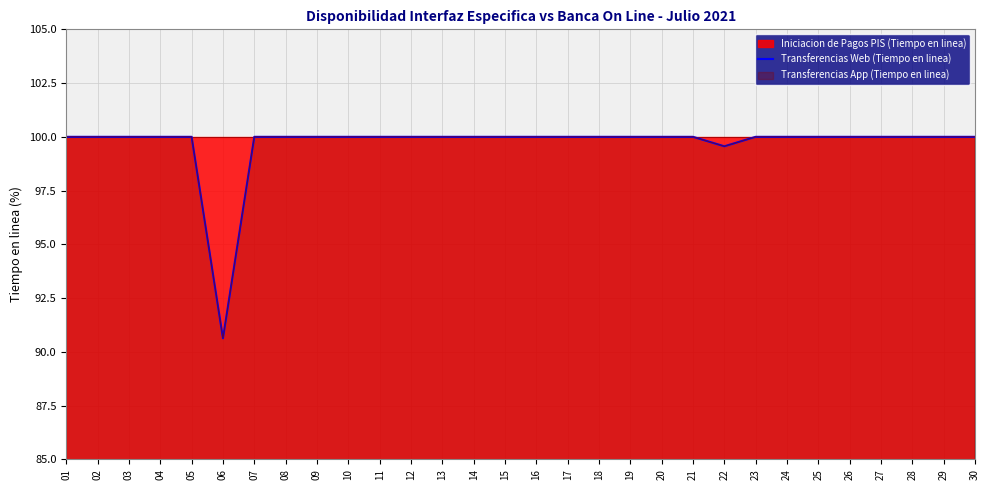

What is the approximate value at 18?

100.0